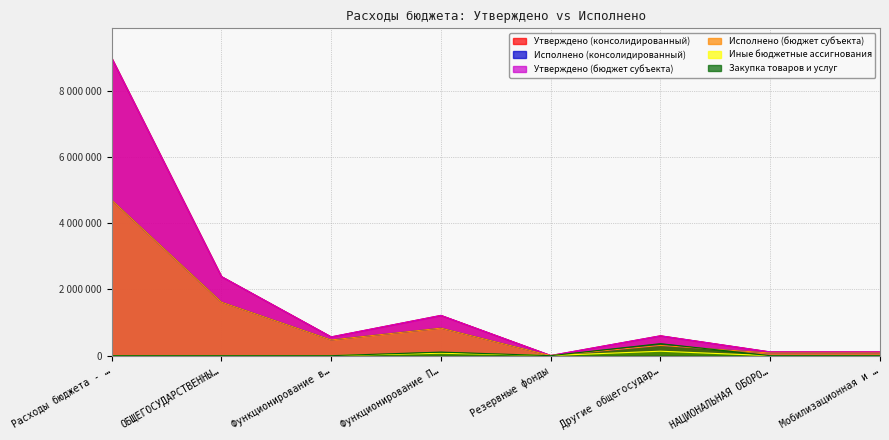

At which label does Исполнено (бюджет субъекта) reach its minimum?

Резервные фонды